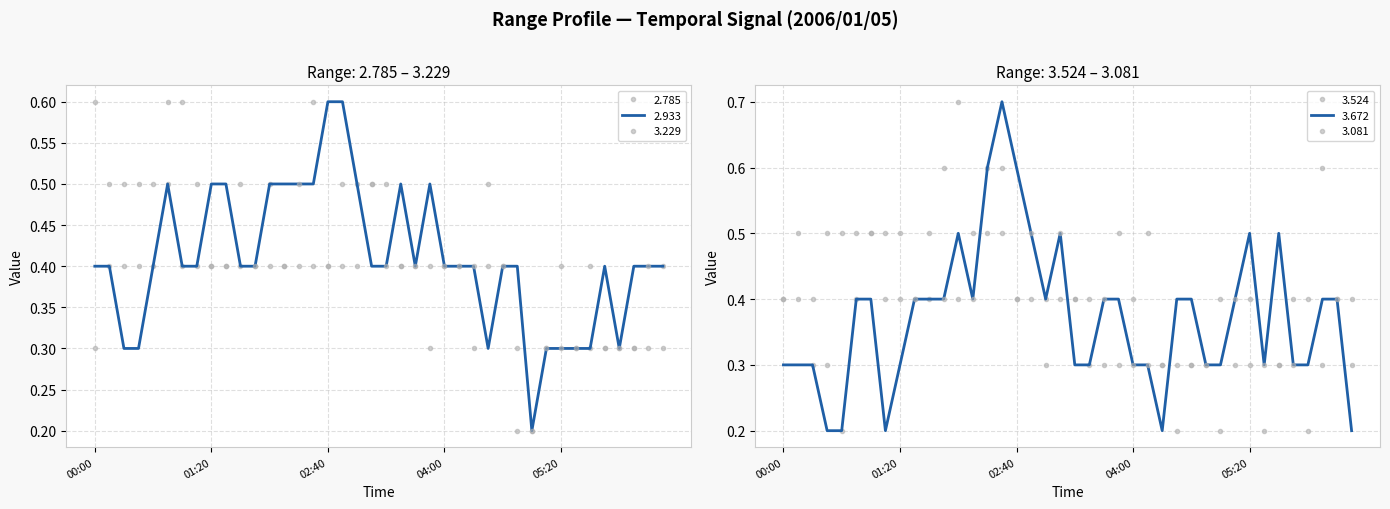

What is the difference between the maximum and minimum values in the 2.933 series?

0.4